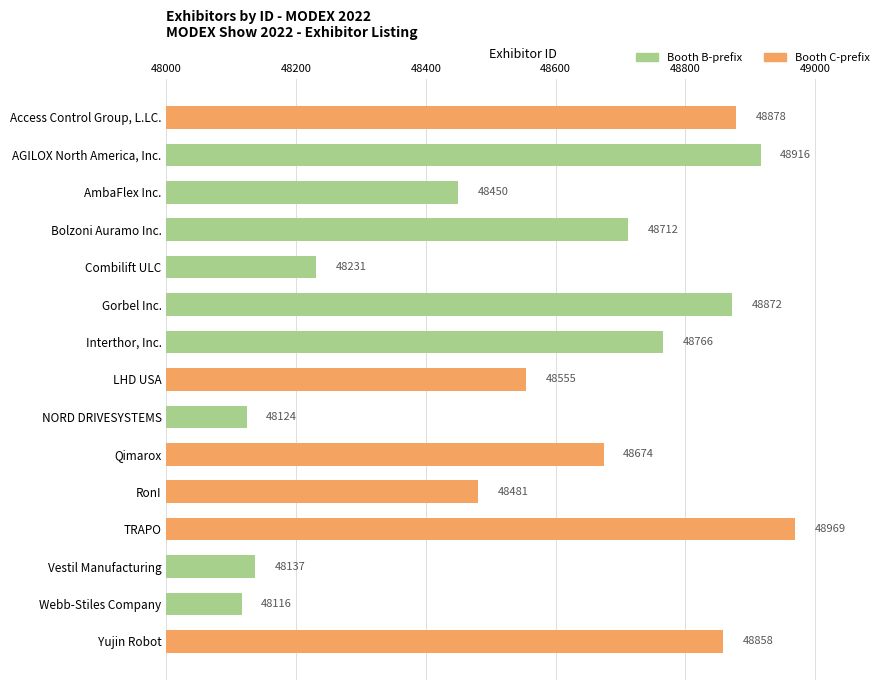

List the labels in order of value, smallest first.

Webb-Stiles Company, NORD DRIVESYSTEMS, Vestil Manufacturing, Combilift ULC, AmbaFlex Inc., RonI, LHD USA, Qimarox, Bolzoni Auramo Inc., Interthor, Inc., Yujin Robot, Gorbel Inc., Access Control Group, L.LC., AGILOX North America, Inc., TRAPO